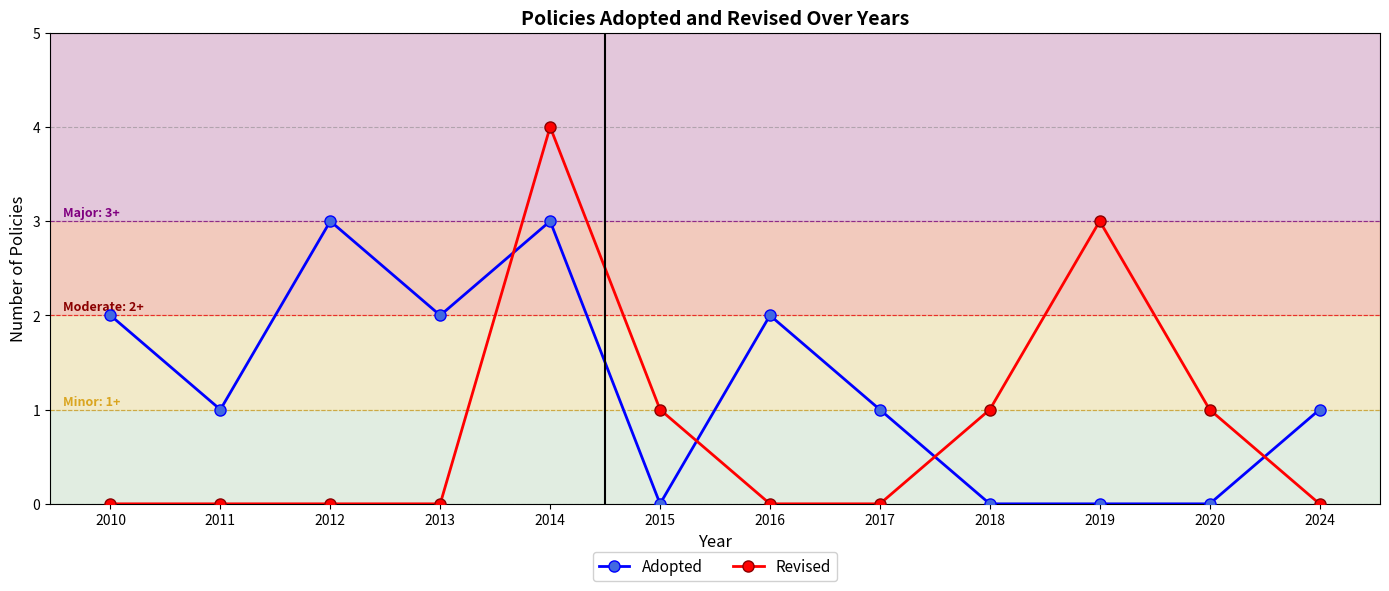

What are all the series names shown in the legend?

Adopted, Revised